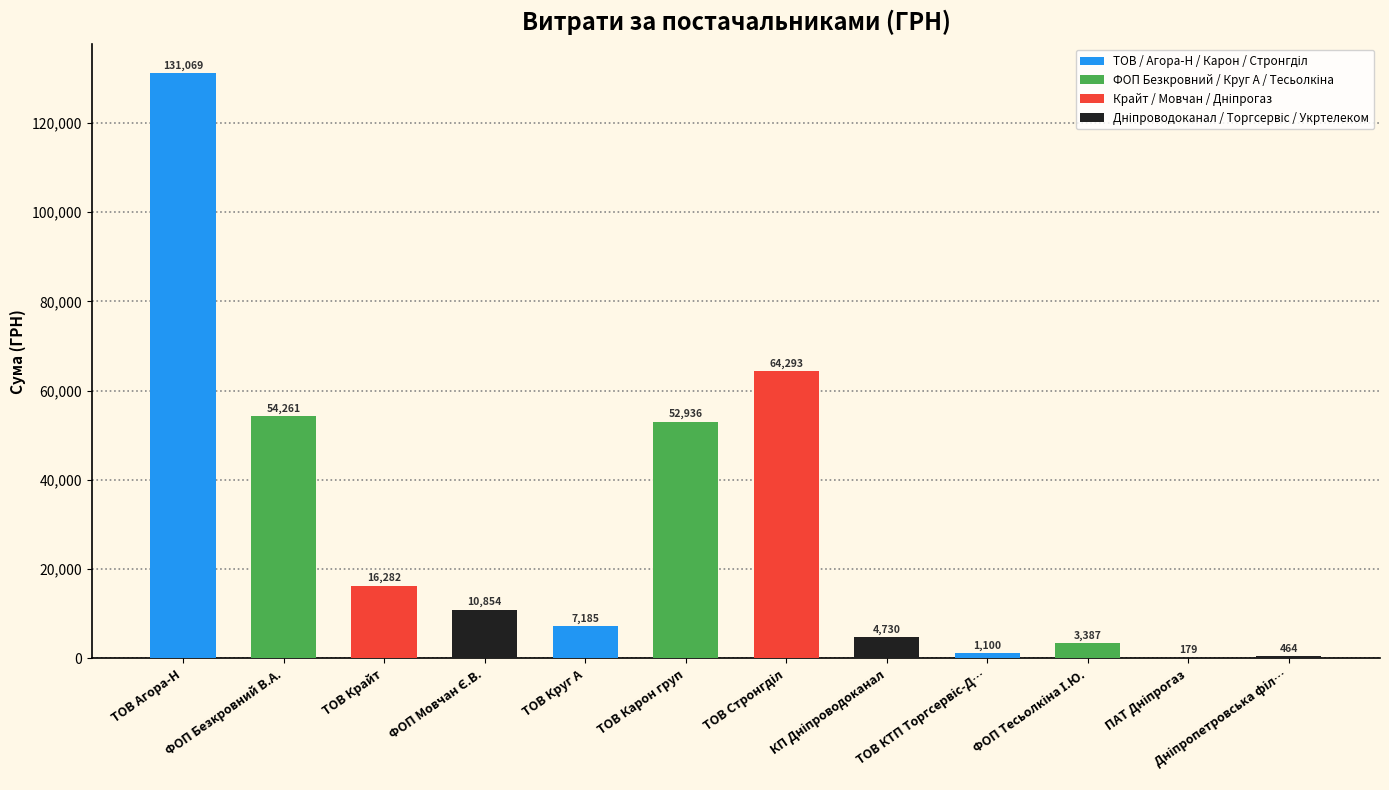

Where is the data nearest to the value 65624?

ТОВ "Стронгділ"